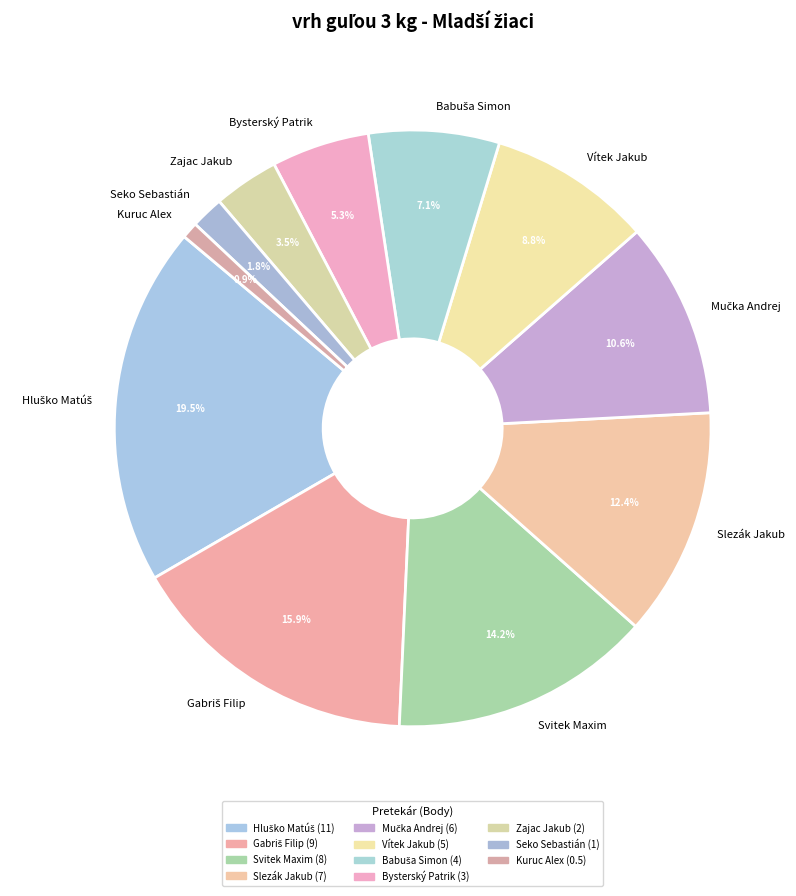

Does Kuruc Alex represent more than half of the total?

No